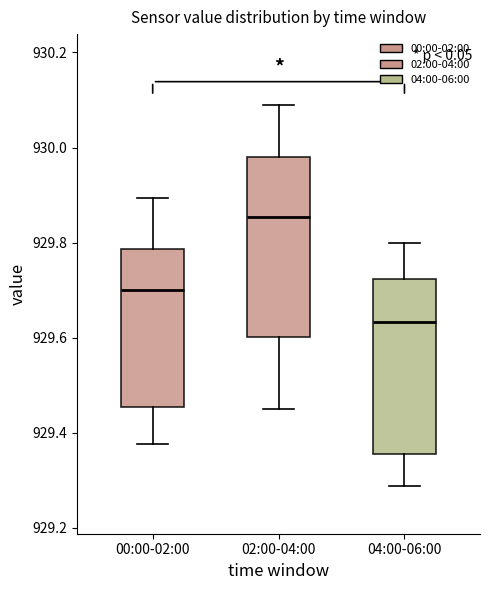

Reading left to right, transcribe this box plot: for each box, give where its median line is, the range the box spans, and where its two whiskers end, as read against the y-axis. The values are not printed on the chart, so give them approximately, as read against the axis.

00:00-02:00: median 929.70, box 929.46 to 929.78, whiskers 929.38 to 929.90
02:00-04:00: median 929.86, box 929.60 to 929.98, whiskers 929.44 to 930.08
04:00-06:00: median 929.64, box 929.36 to 929.72, whiskers 929.28 to 929.80